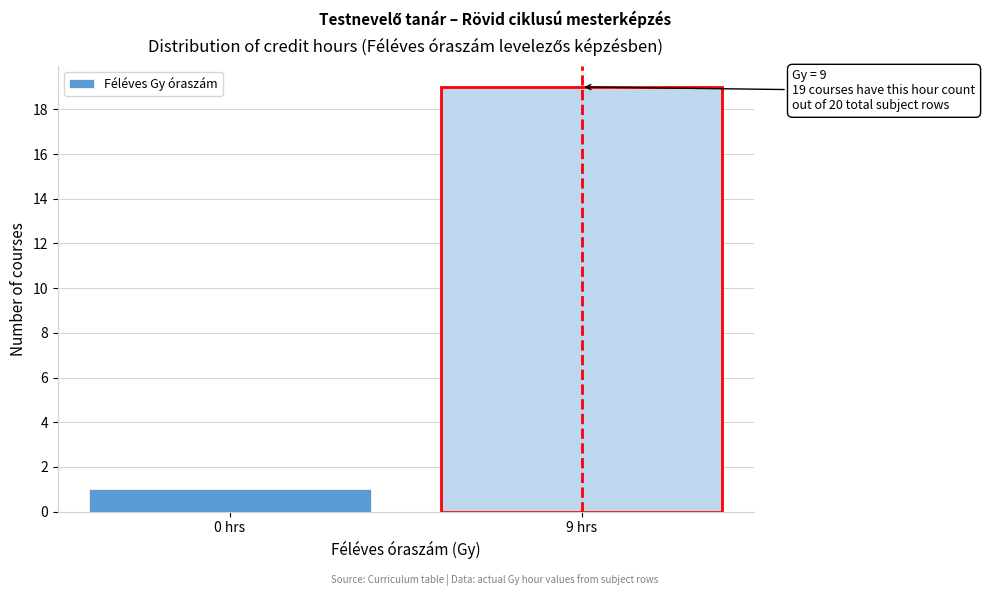

Reading left to right, what are all the values shown in this chart?

1	19